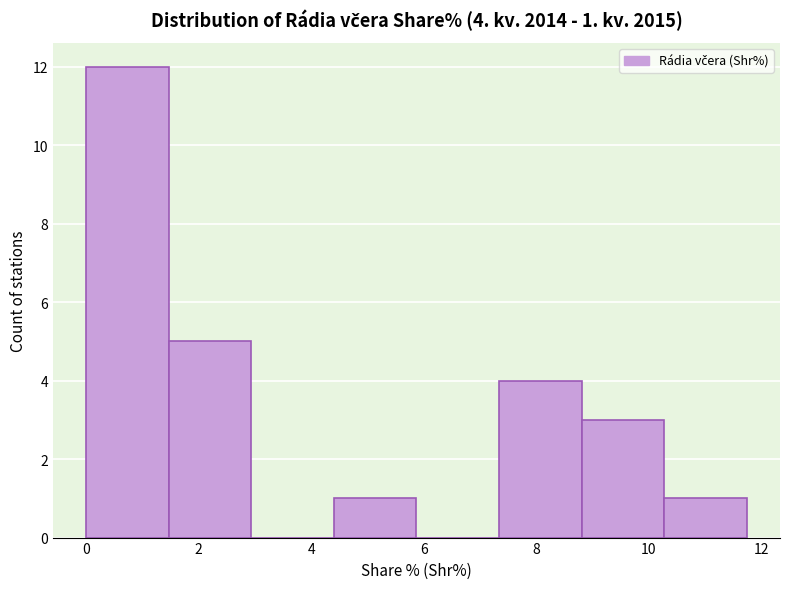

Over which range of the x-axis is the bar tallest?

0.0 to 1.4